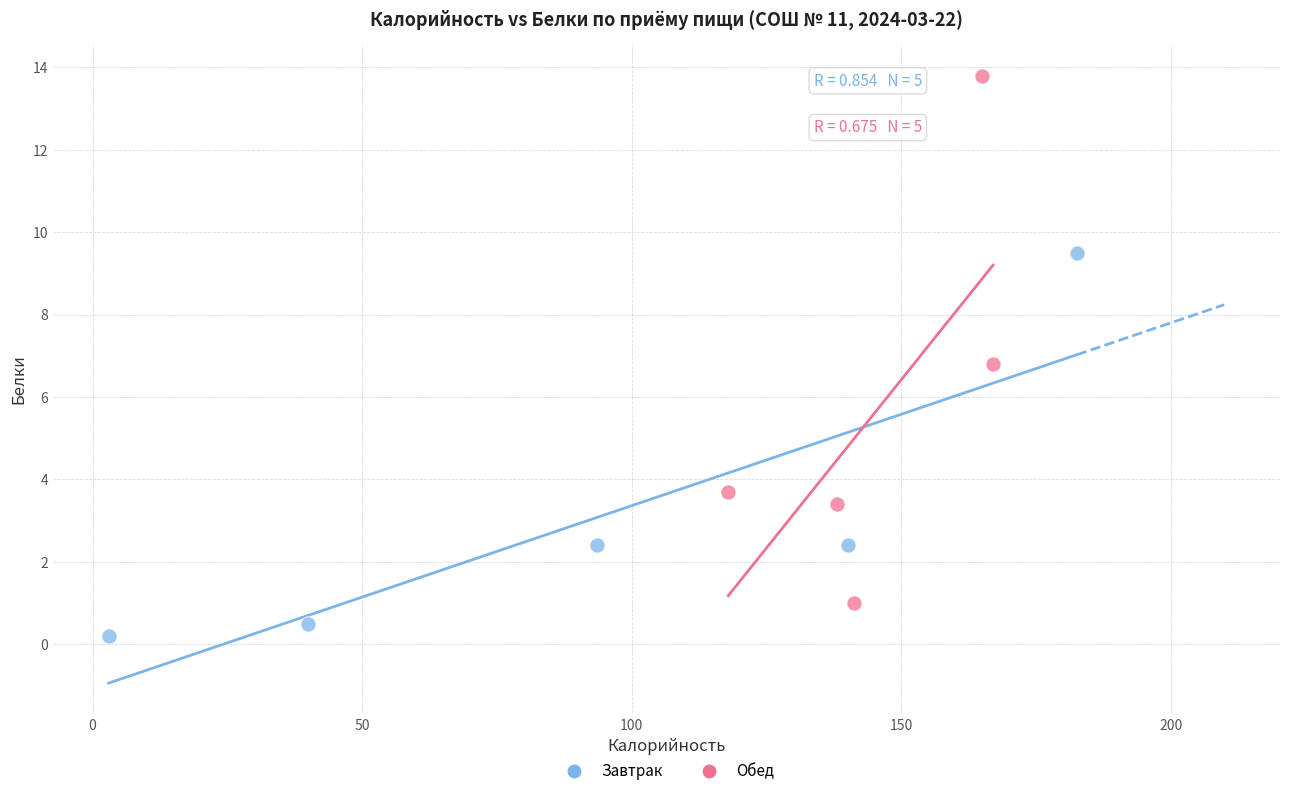

Which series reaches the minimum Y coordinate?

Завтрак